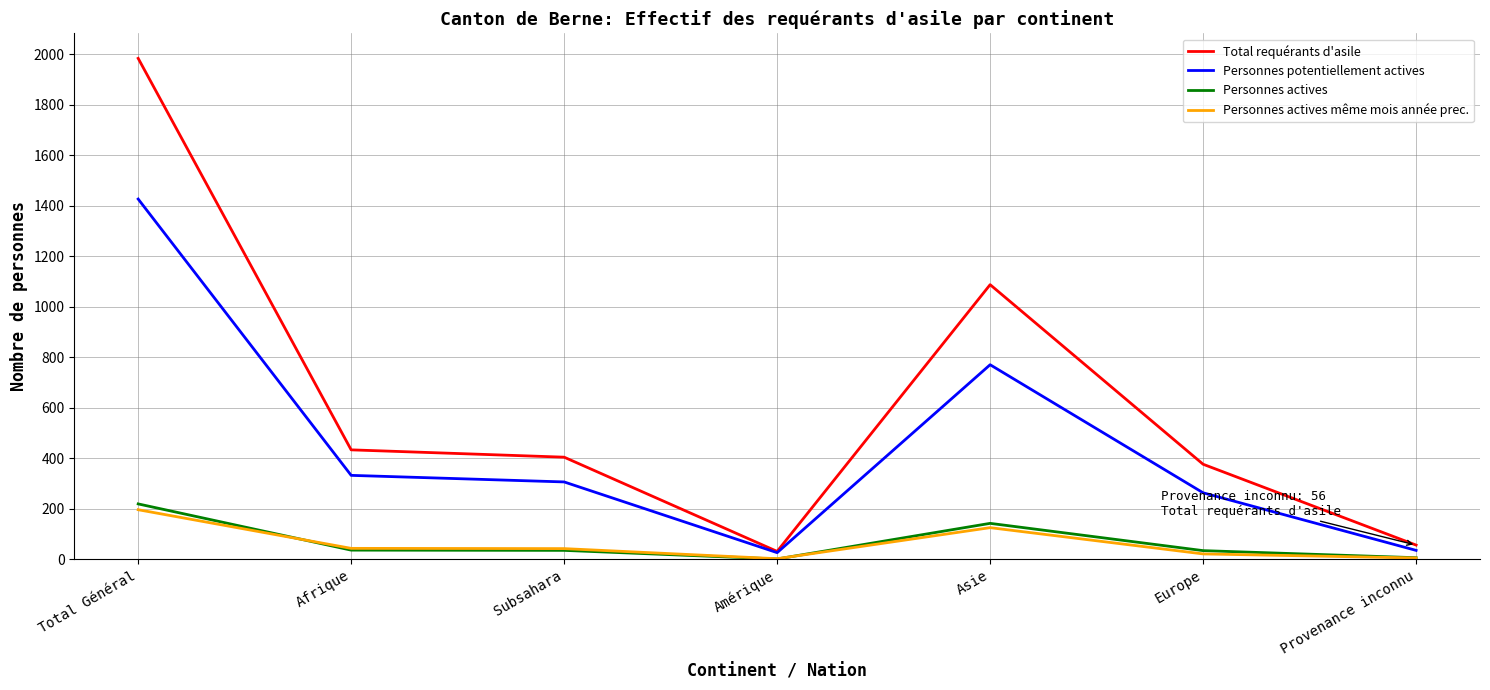

At which category does the chart reach its peak across all series?

Total Général